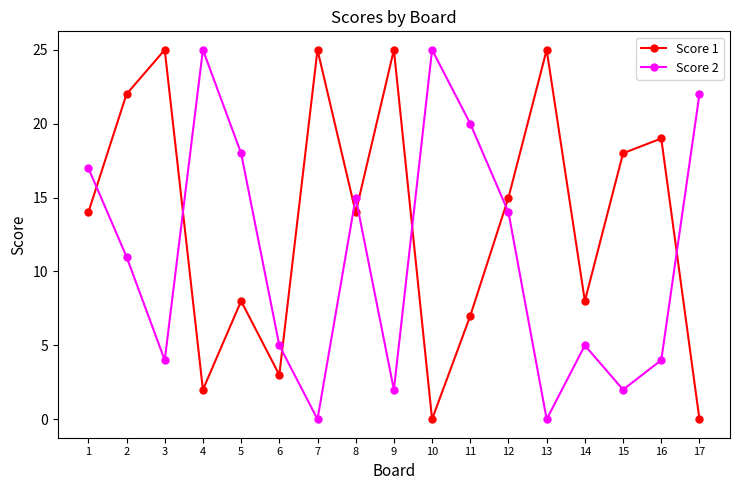

How many lines are shown in the chart?

2